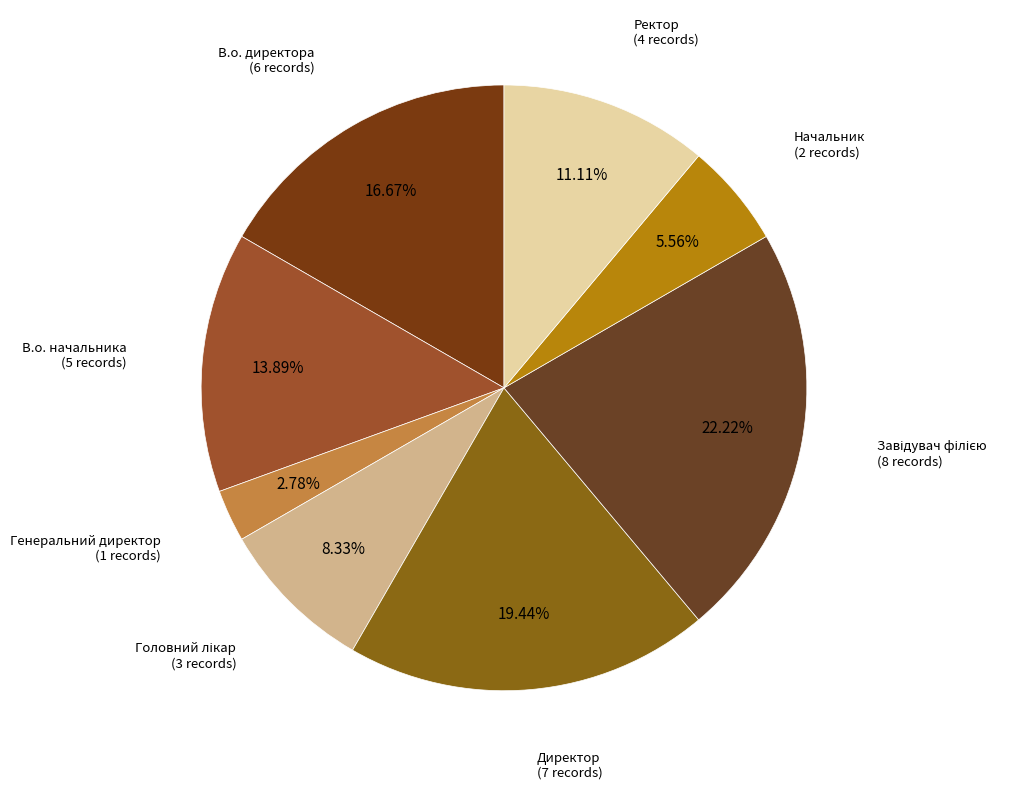

How many slices are in this pie chart?

8